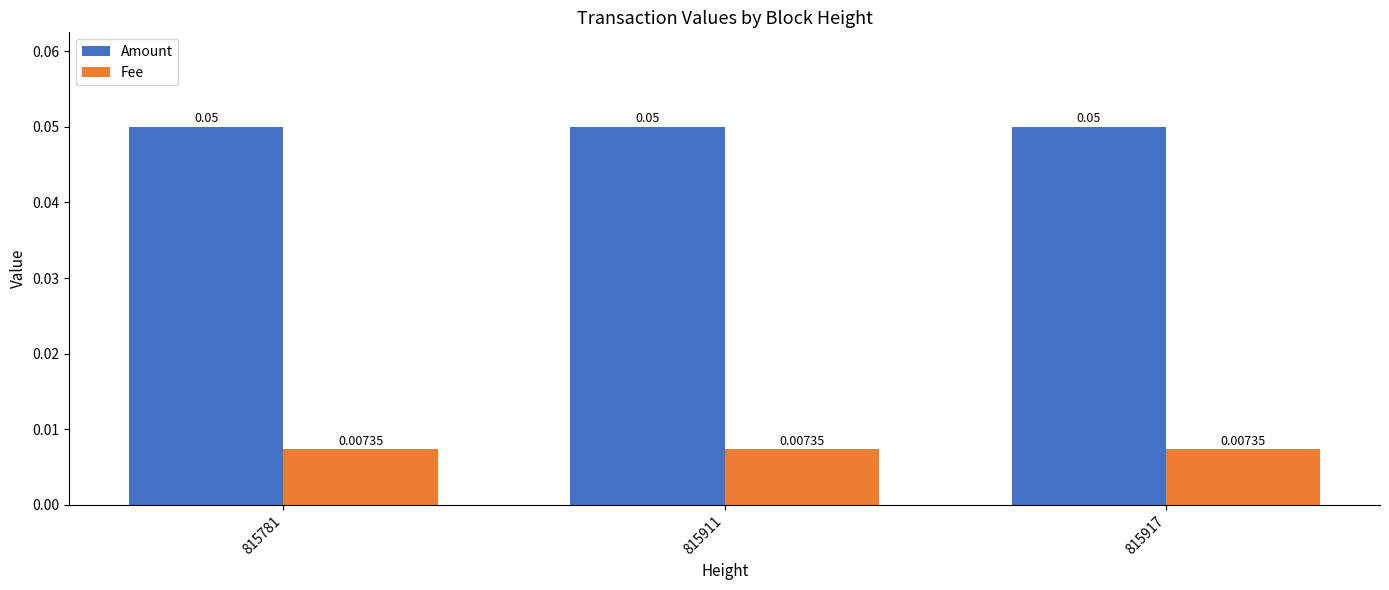

Is the value of Fee at 815781 greater than the value of Amount at 815917?

No